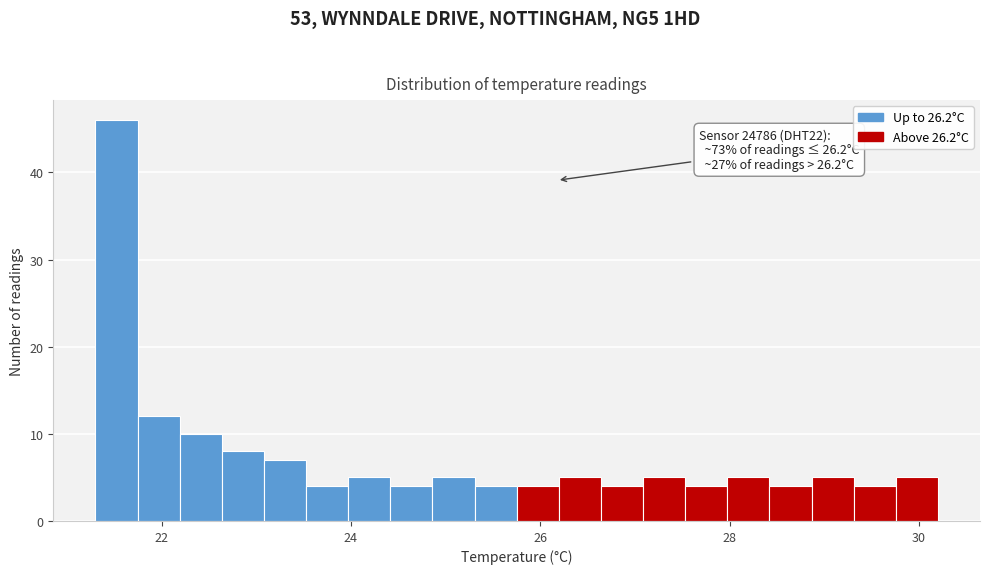

Around what value on the x-axis is the tallest bar? Give the approximate position of its centre, as read against the axis.

21.6